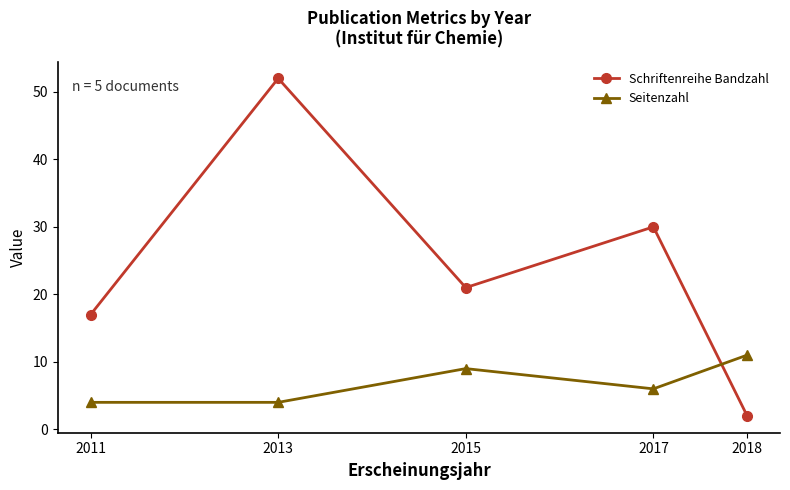

Is it true that Seitenzahl equals 10 at 2017?

False